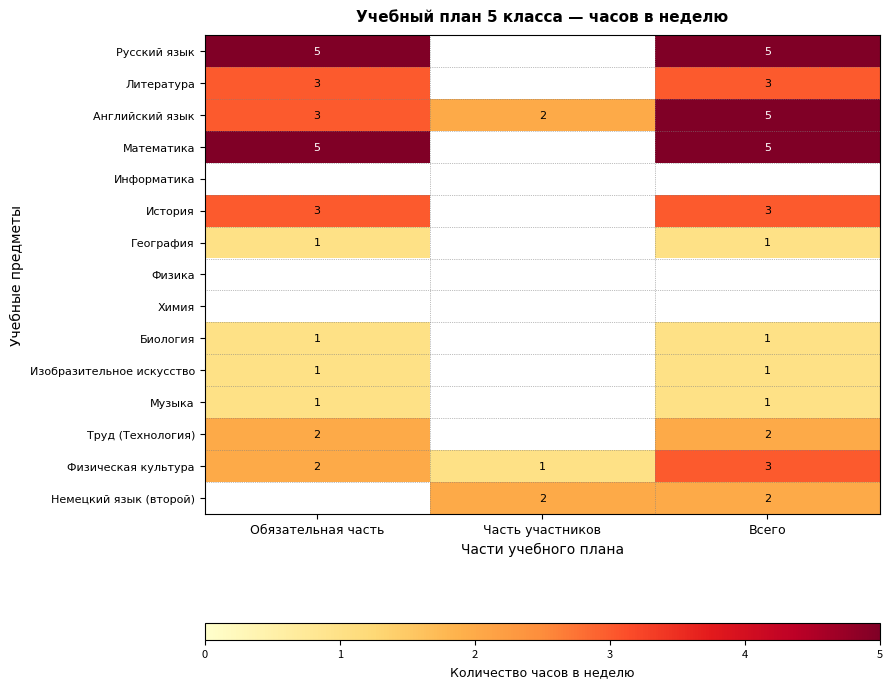

At how many categories does at least one series exceed 2?

2